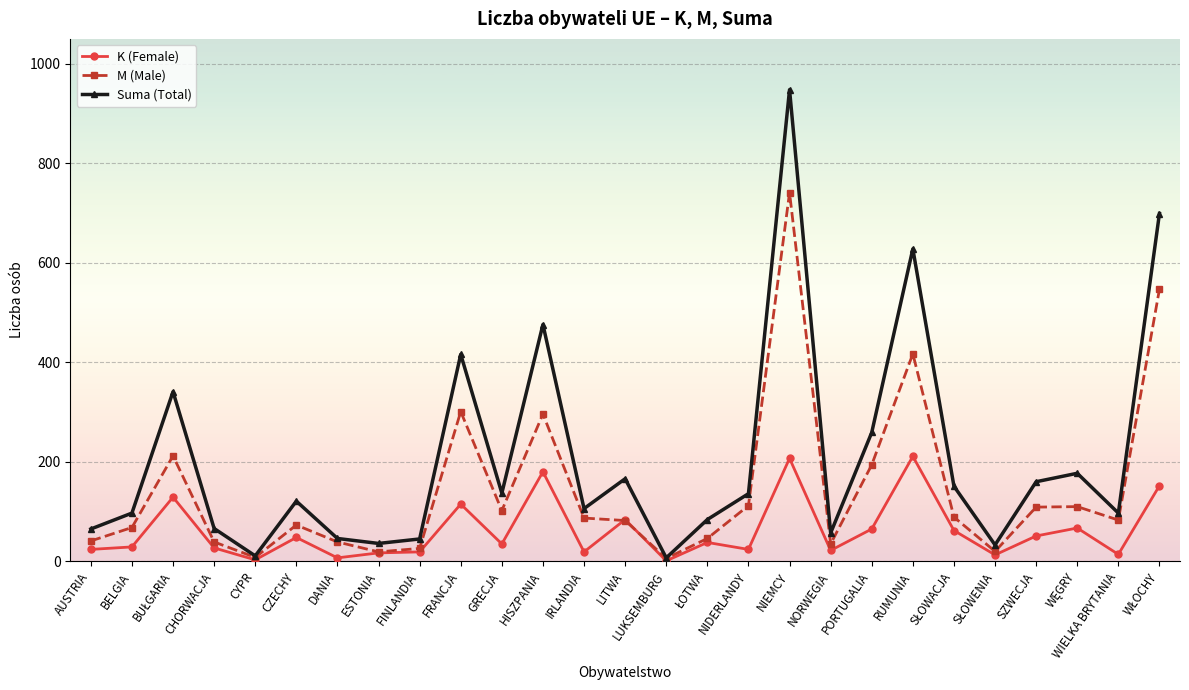

Which label corresponds to the largest value in the chart?

NIEMCY